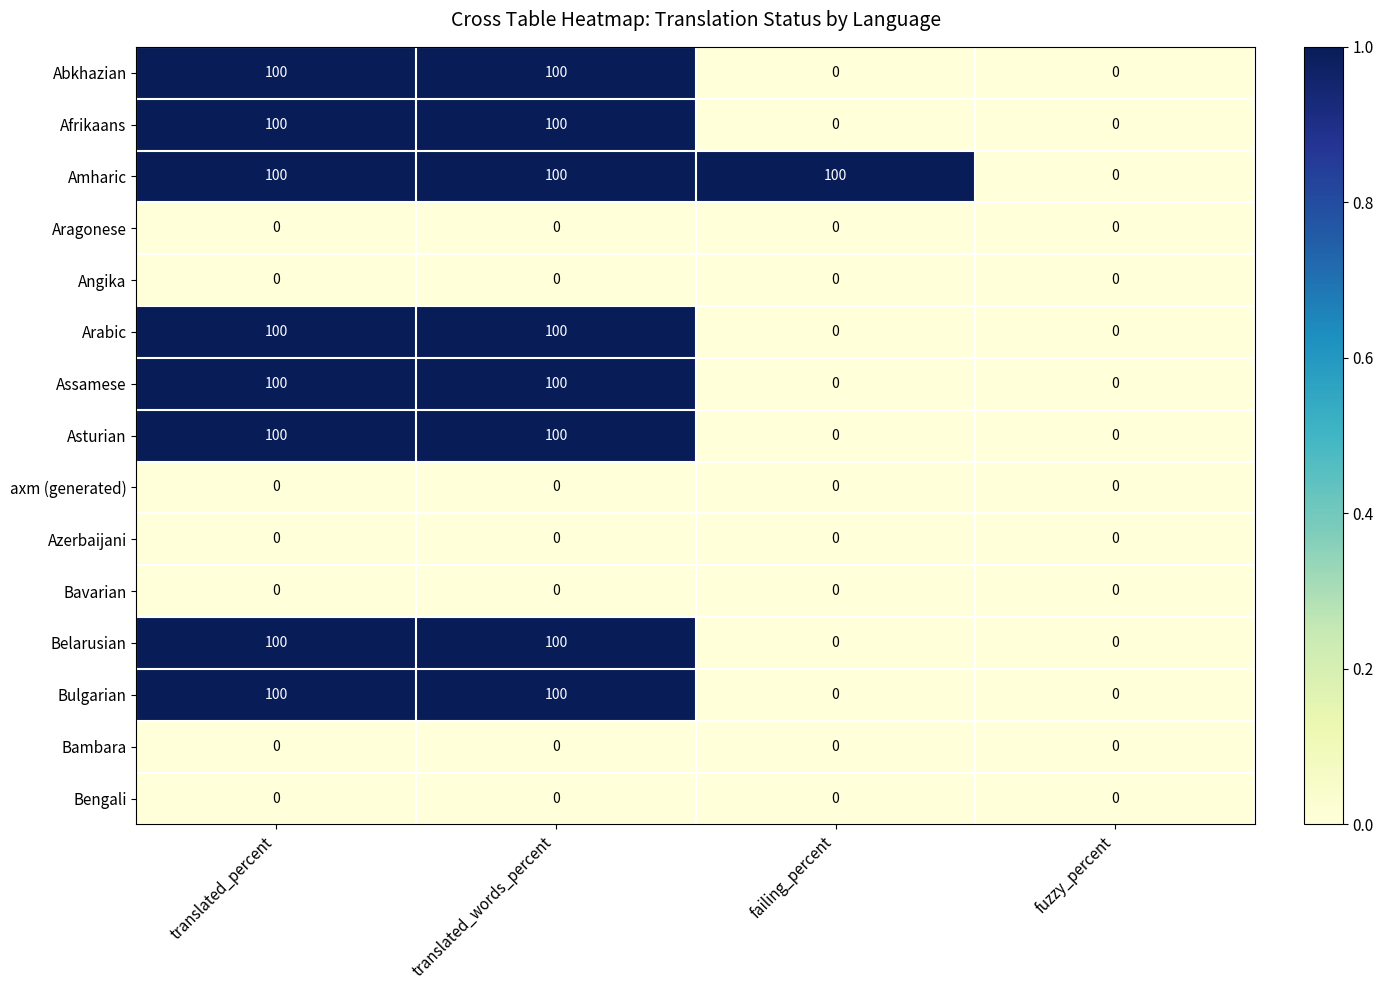

What is the sum of the Abkhazian values at translated_percent and fuzzy_percent?

100